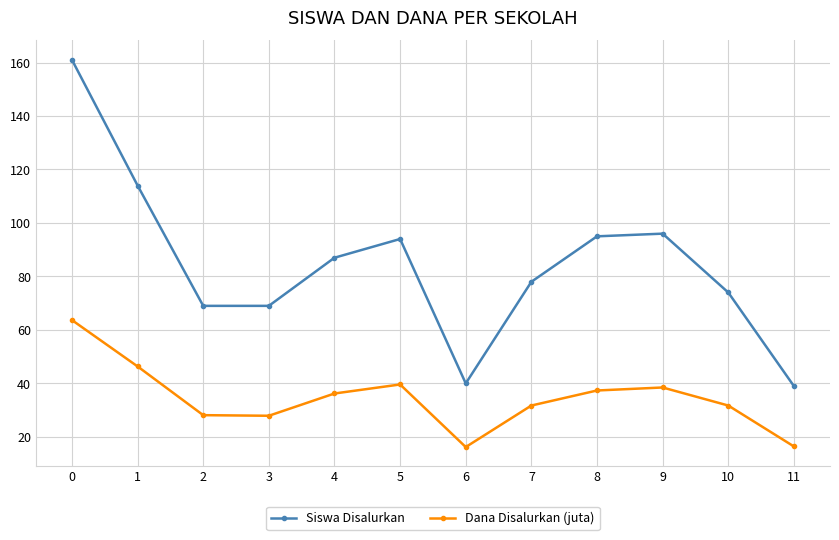

At how many categories does at least one series exceed 47?

10